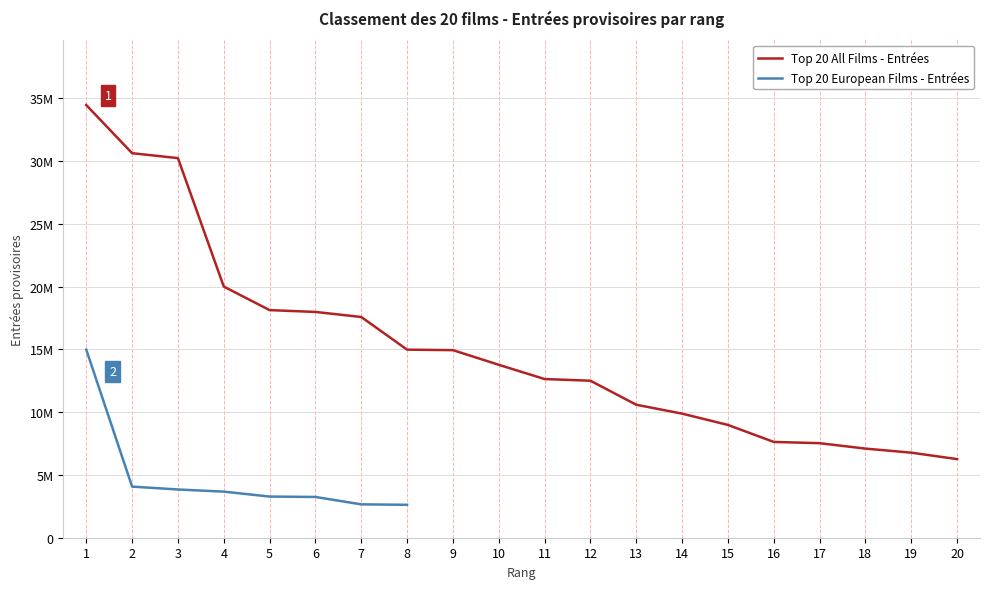

What is the value of the 3rd point from the left?

30224524